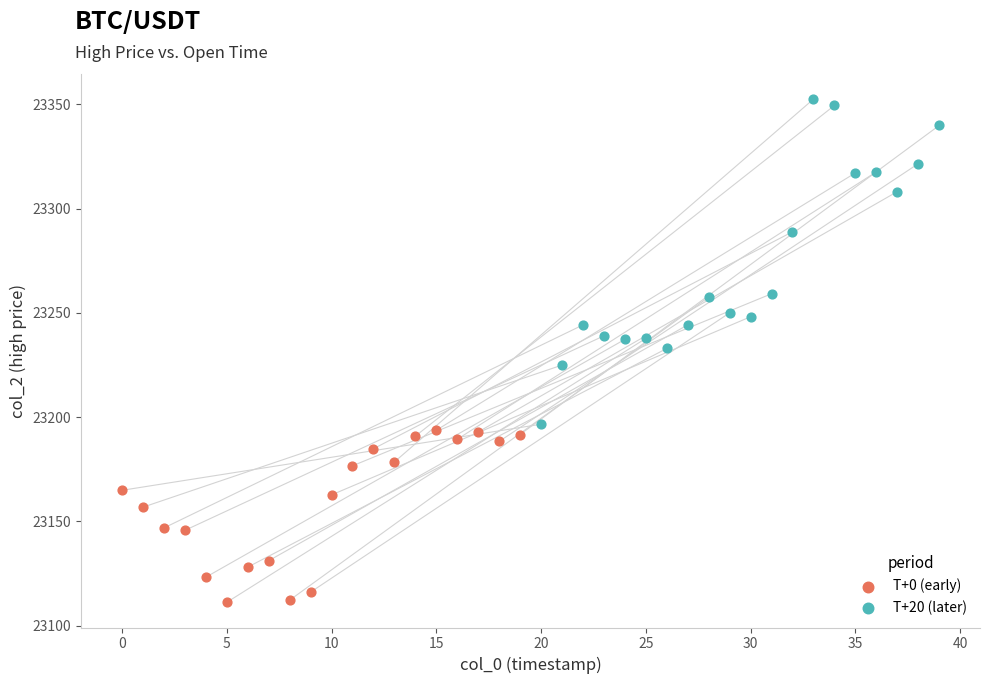

Which series contains the highest Y value?

T+20 (later)